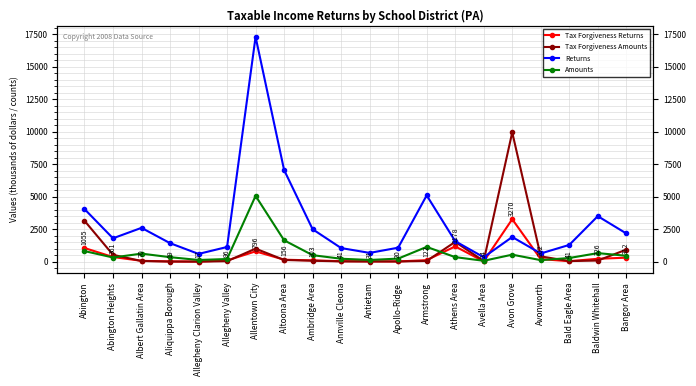

What is the maximum value for Returns?

17298